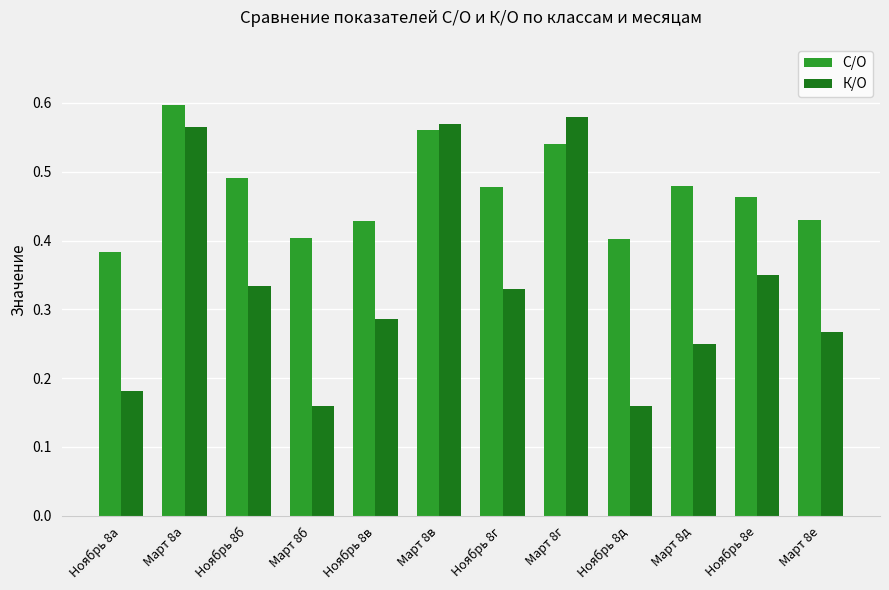

What is the sum of all С/О values?

5.7